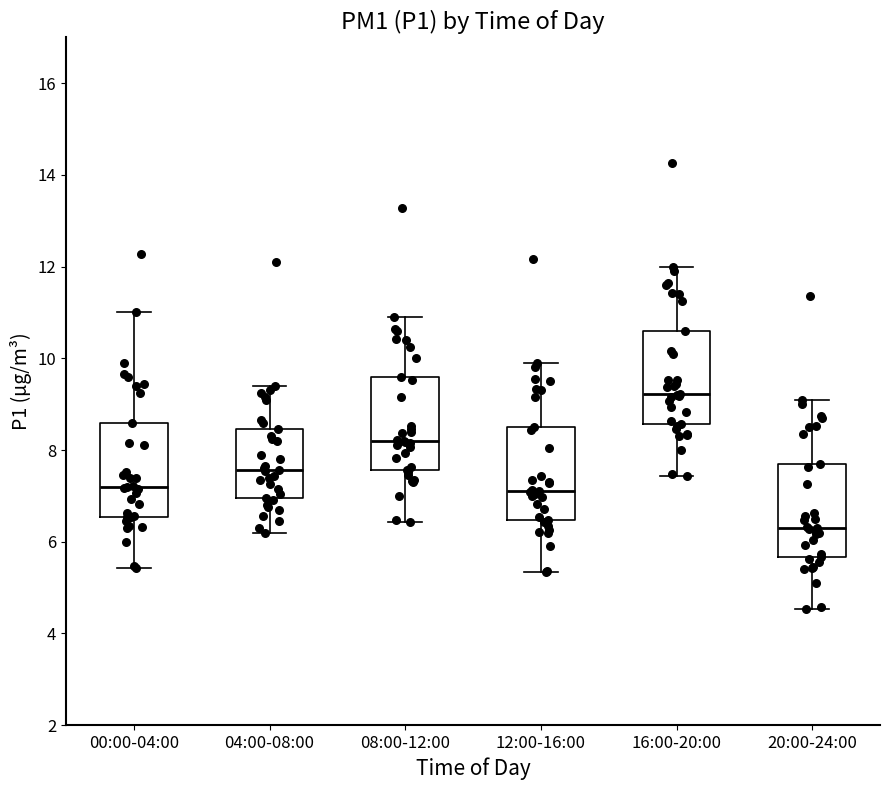

Which box's median line is the lowest?

20:00-24:00